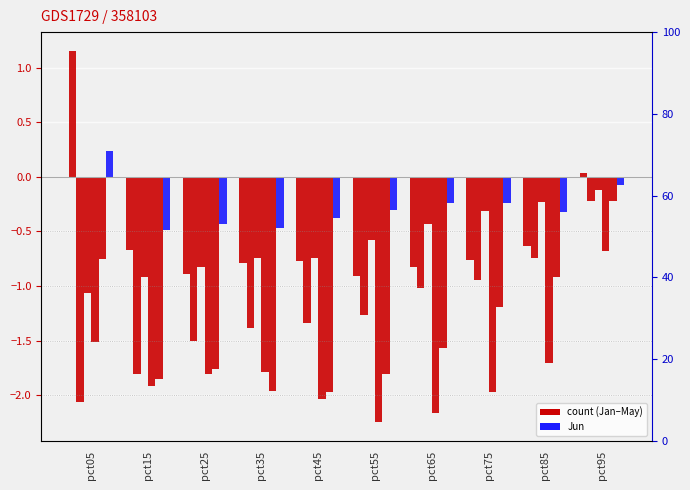

Which has a higher value, pct35 or pct15?

pct15